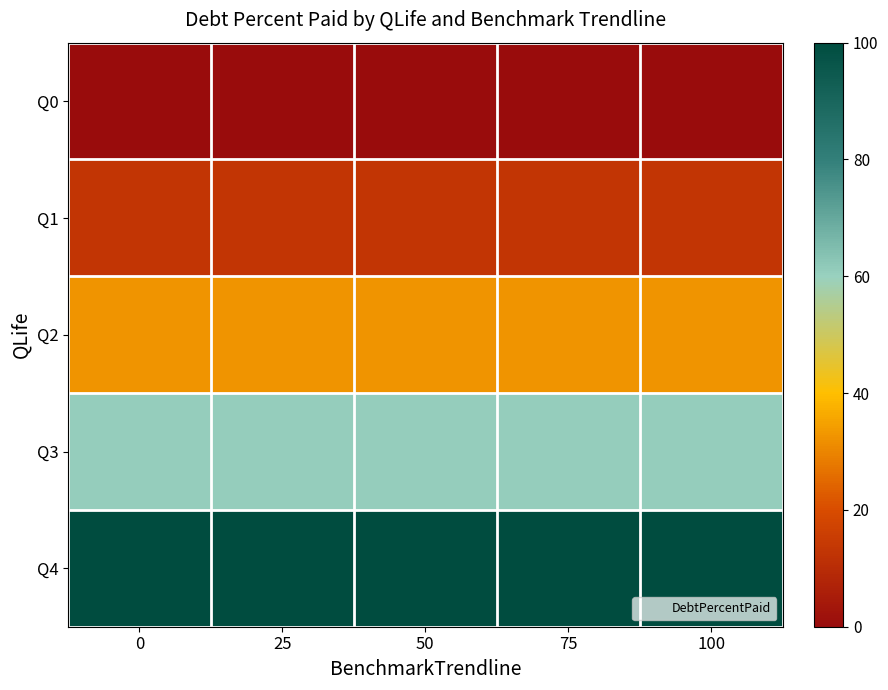

What is the total value across all series at 25?

206.3